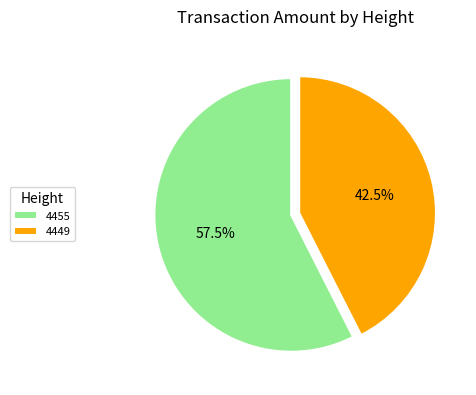

Between 4455 and 4449, which is larger?

4455